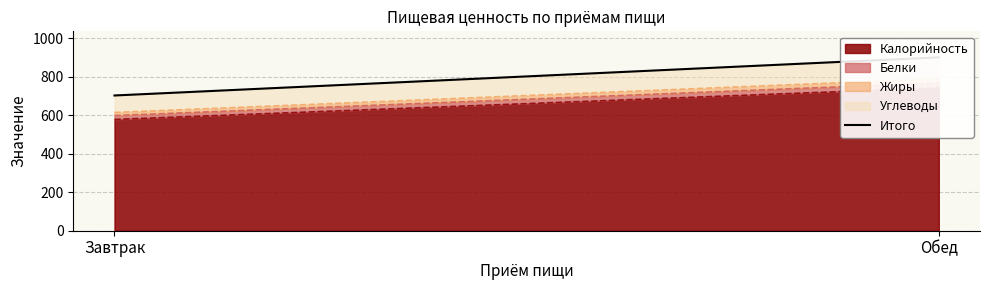

Rank the categories by value from highest to lowest.

Обед, Завтрак